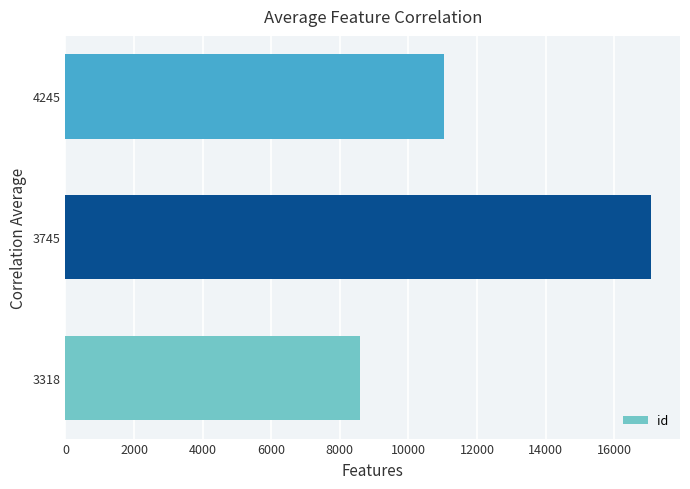

The value at 3745 is 17063. True or false?

True